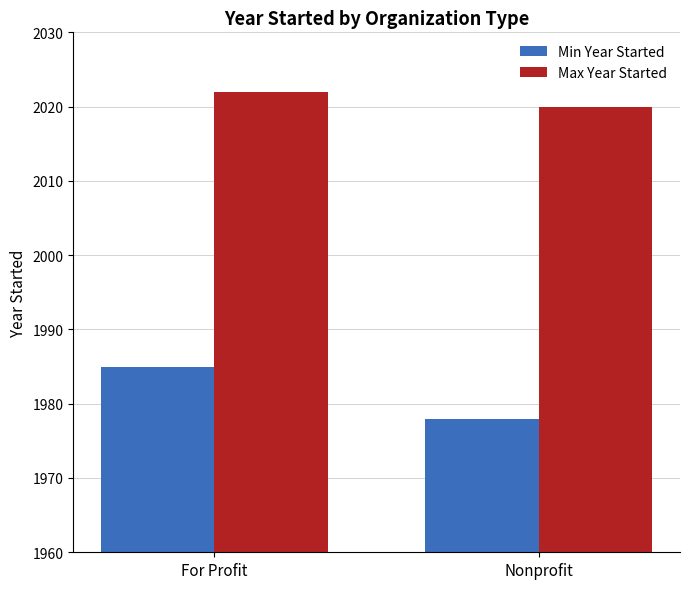

What is the label of the 2nd bar from the right?

For Profit